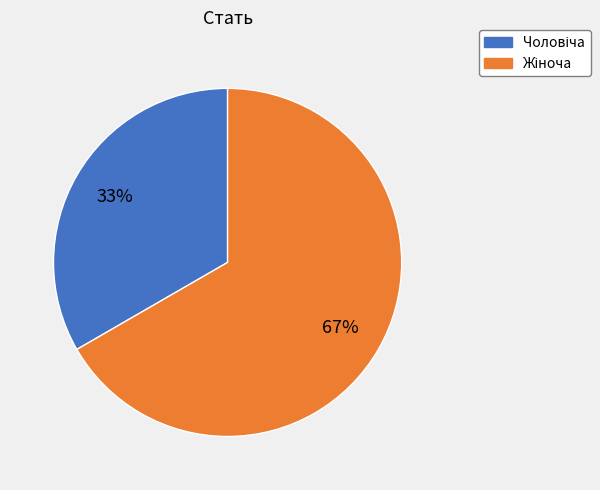

To the nearest percent, what is the average slice percentage?

50%